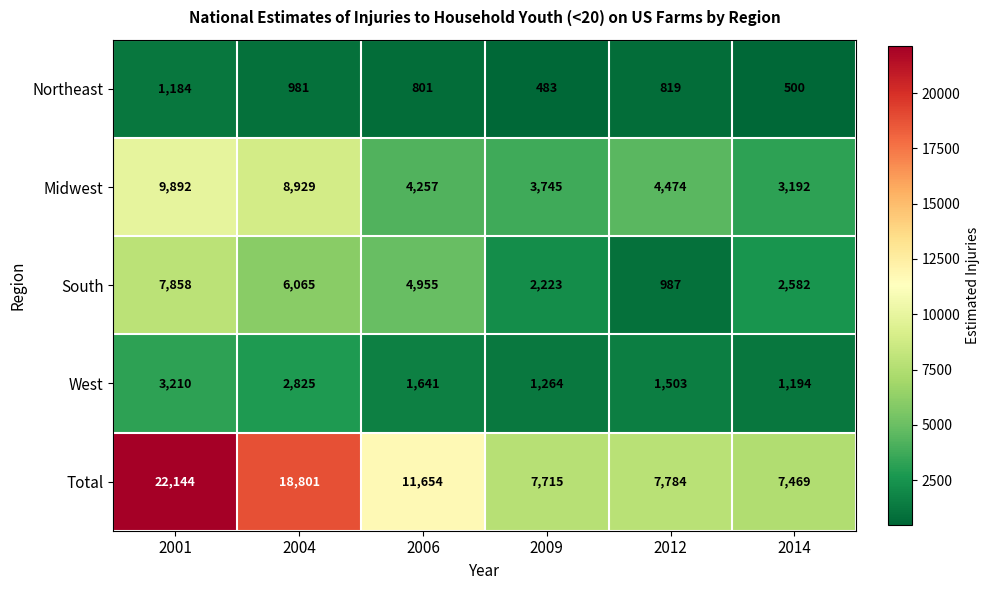

What is the difference between the highest and lowest values at 2001?

20960